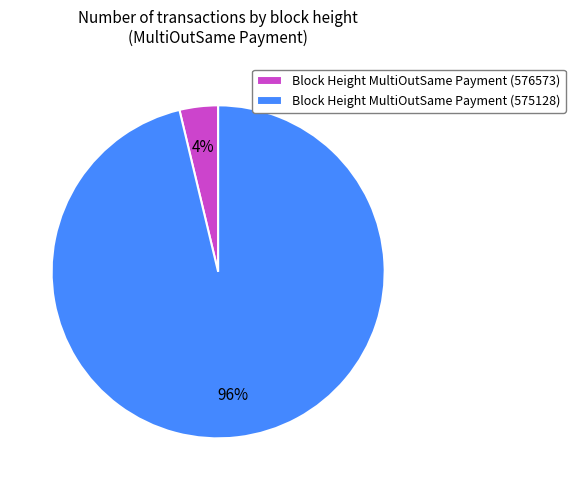

Which has a higher value, Block Height MultiOutSame Payment (576573) or Block Height MultiOutSame Payment (575128)?

Block Height MultiOutSame Payment (575128)